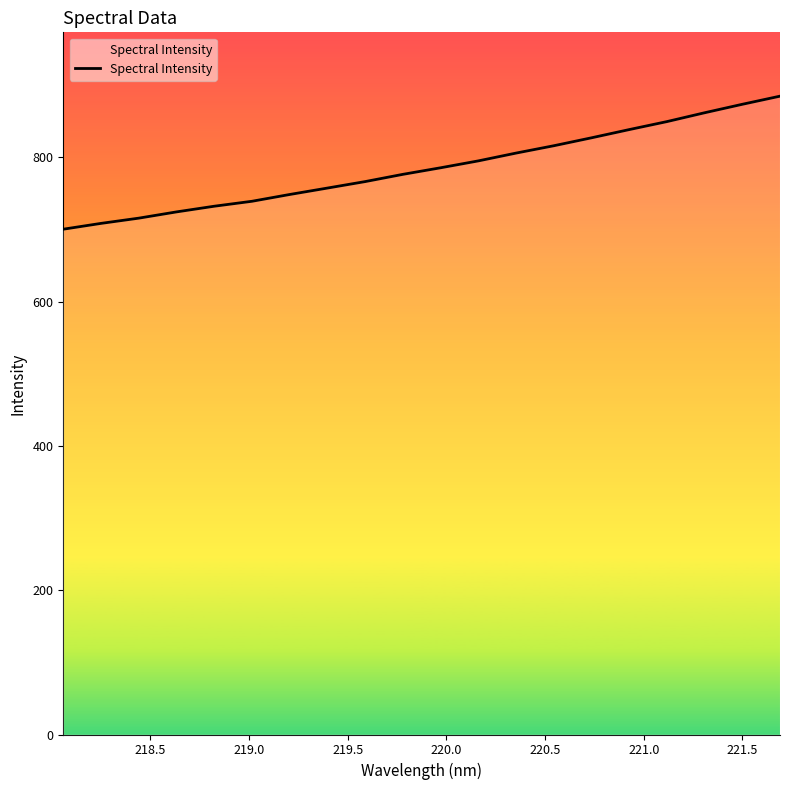

What is the difference between the maximum and minimum values?

184.4